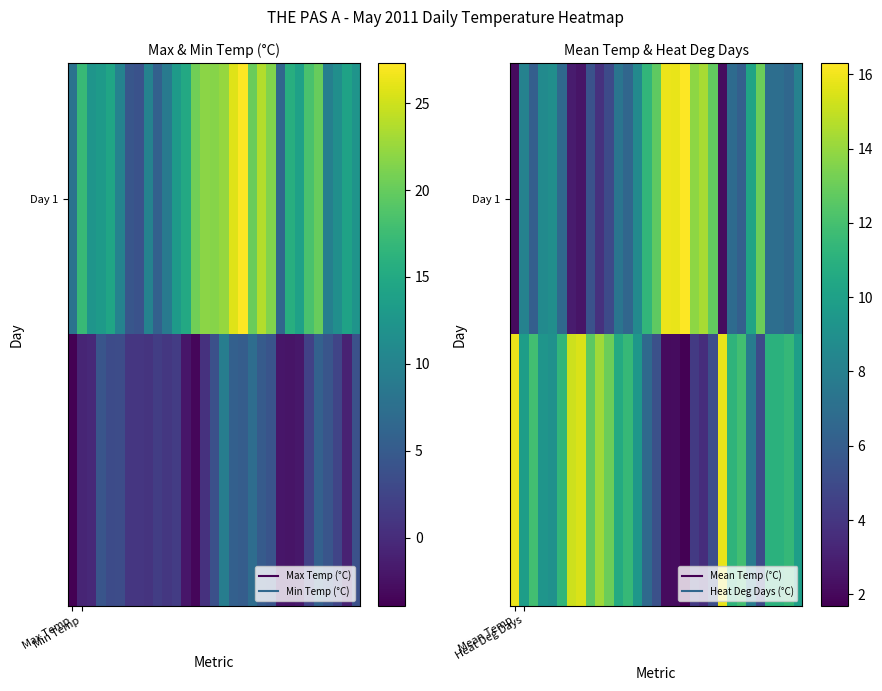

What is the sum of all Day 1 values?

262.7